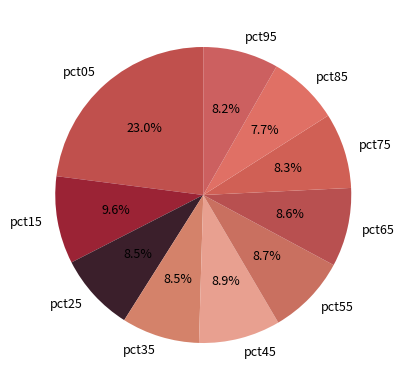

What percentage is the pct65 slice, to the nearest percent?

9%